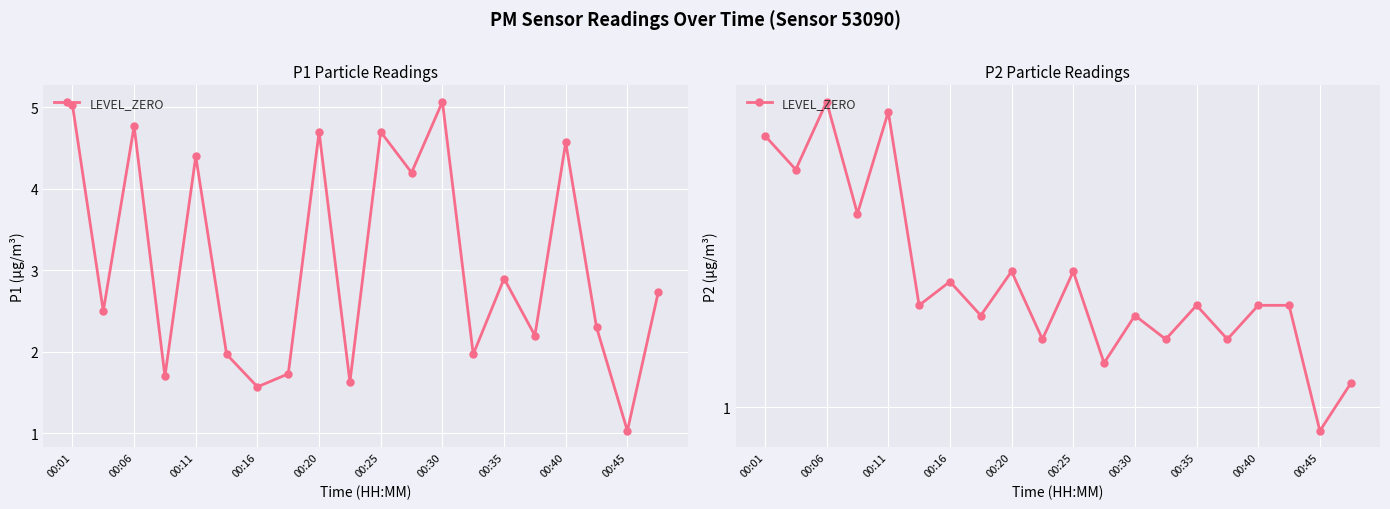

Which has a higher value, 00:45 or 00:25?

00:25